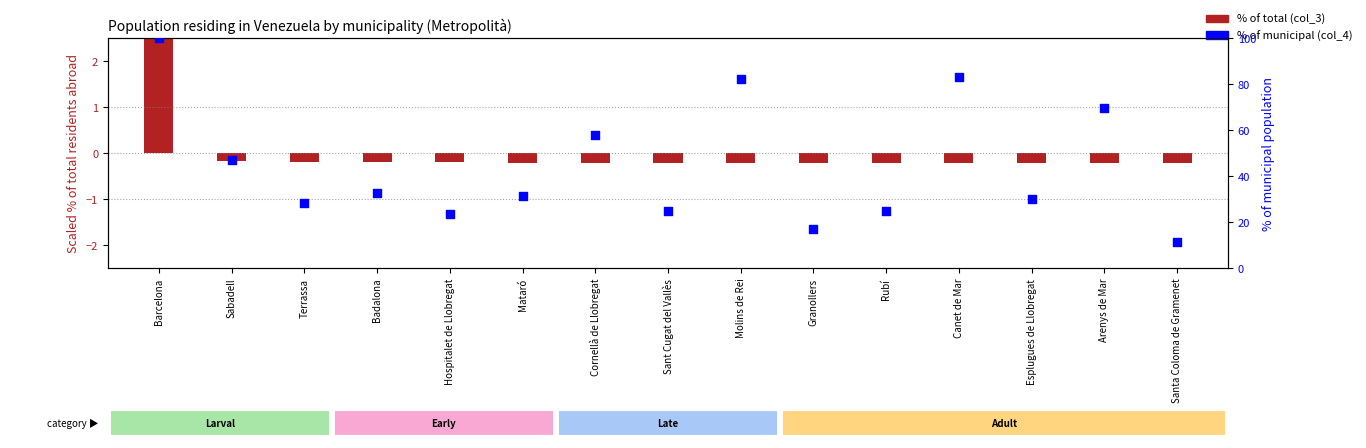

What is the ratio of the value at Sant Cugat del Vallès to the value at Arenys de Mar?

0.4